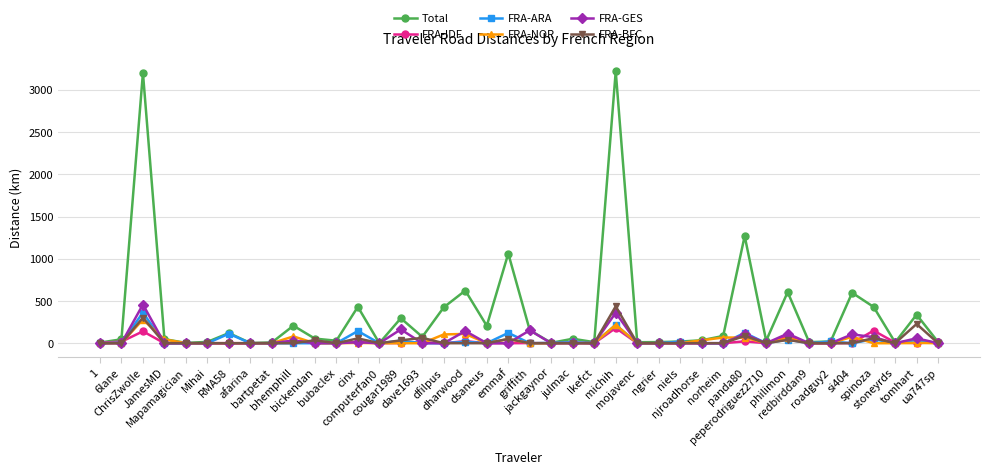

Where is FRA-IDF nearest to the value 90?

philimon